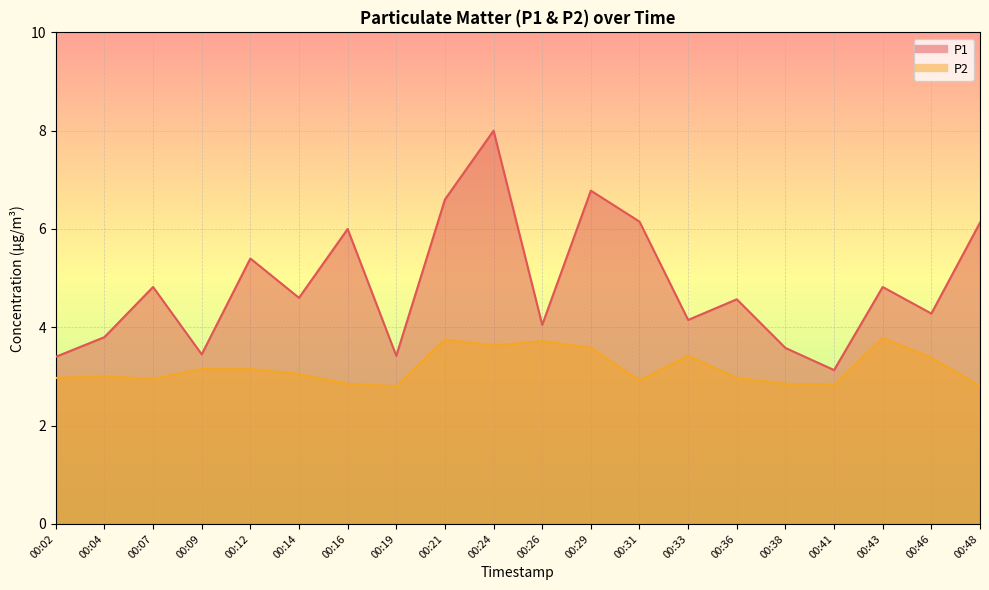

What is the maximum value shown in the chart?

8.0